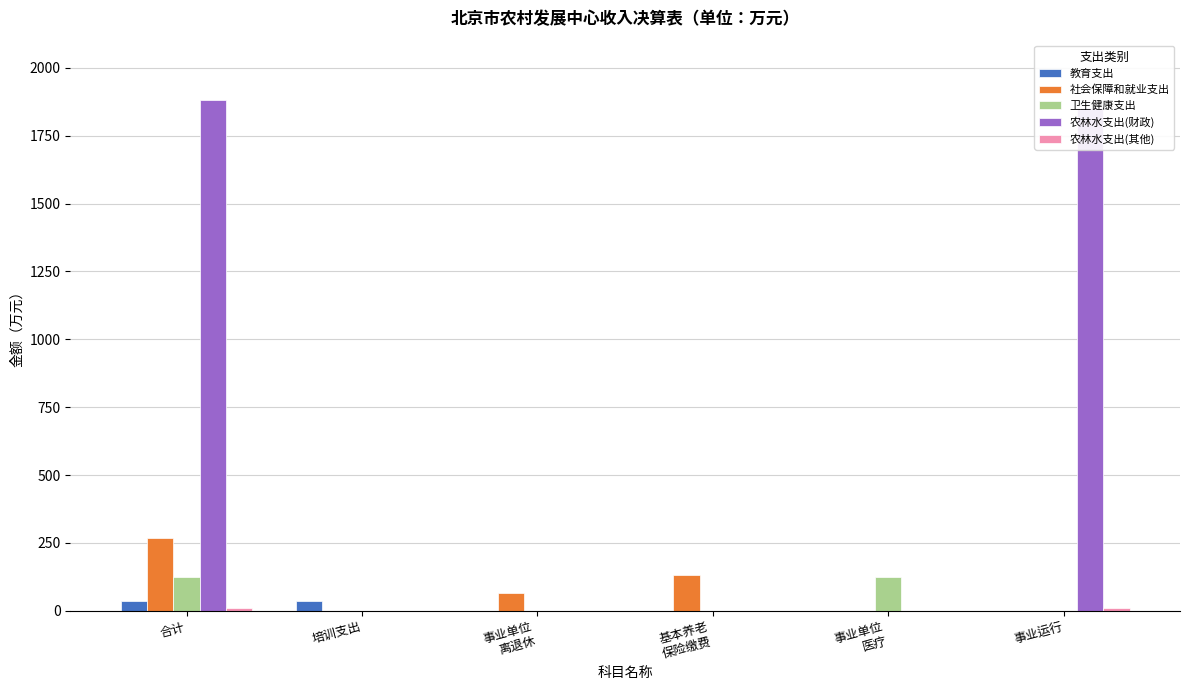

The 农林水支出(财政) series shows 2708.5 at 事业运行. True or false?

False